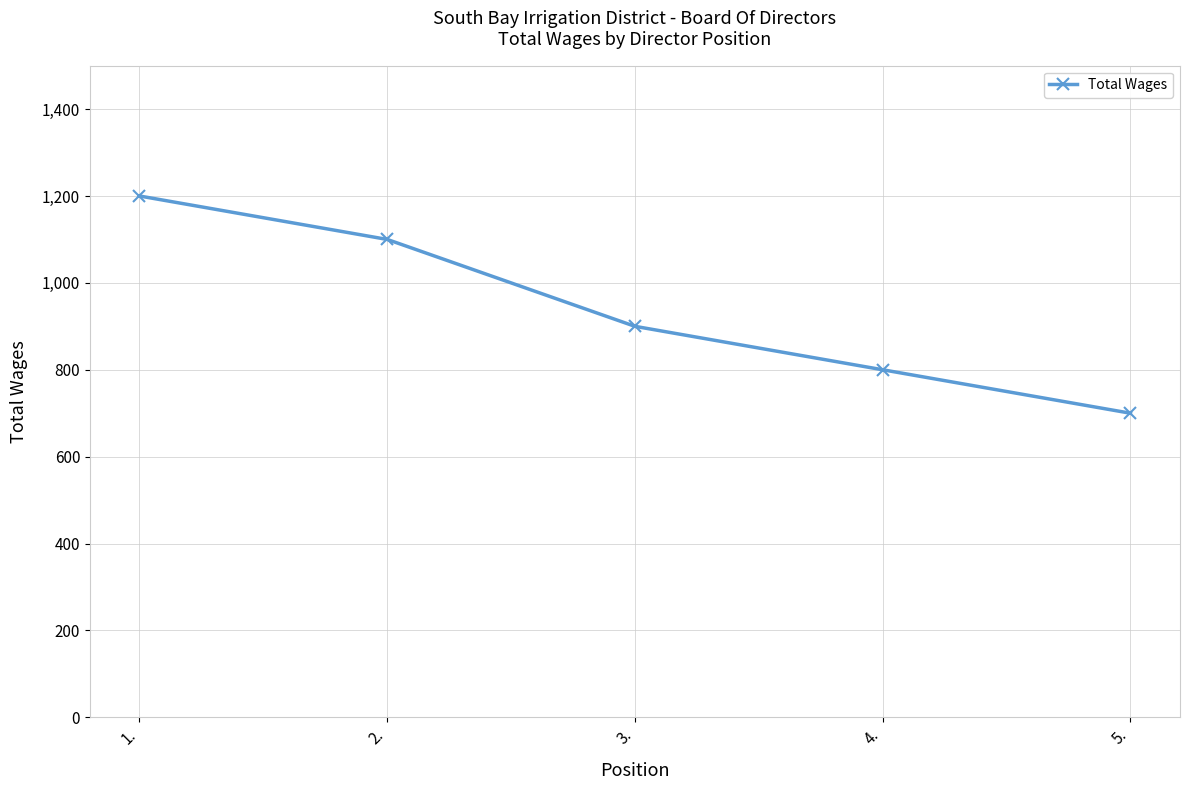

What is the average value?

940